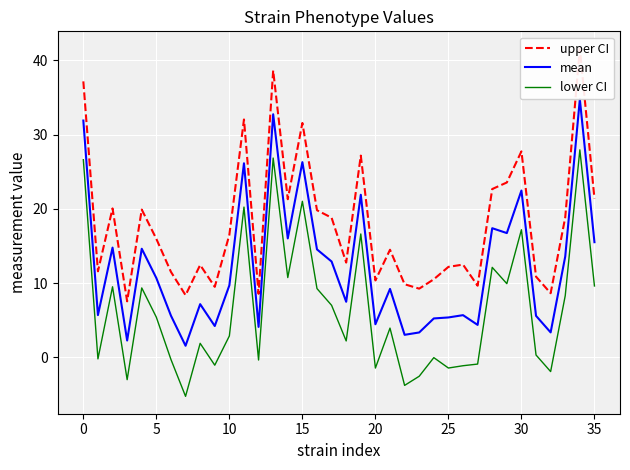

True or false: mean and lower CI intersect in this chart.

False